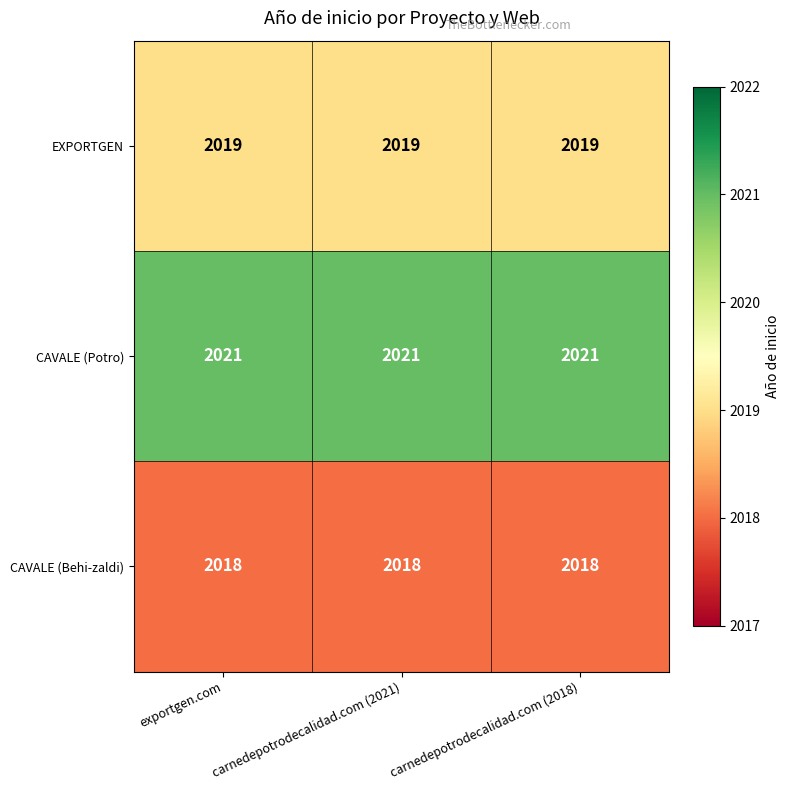

List the series in order of their overall mean, lowest first.

CAVALE (Behi-zaldi), EXPORTGEN, CAVALE (Potro)